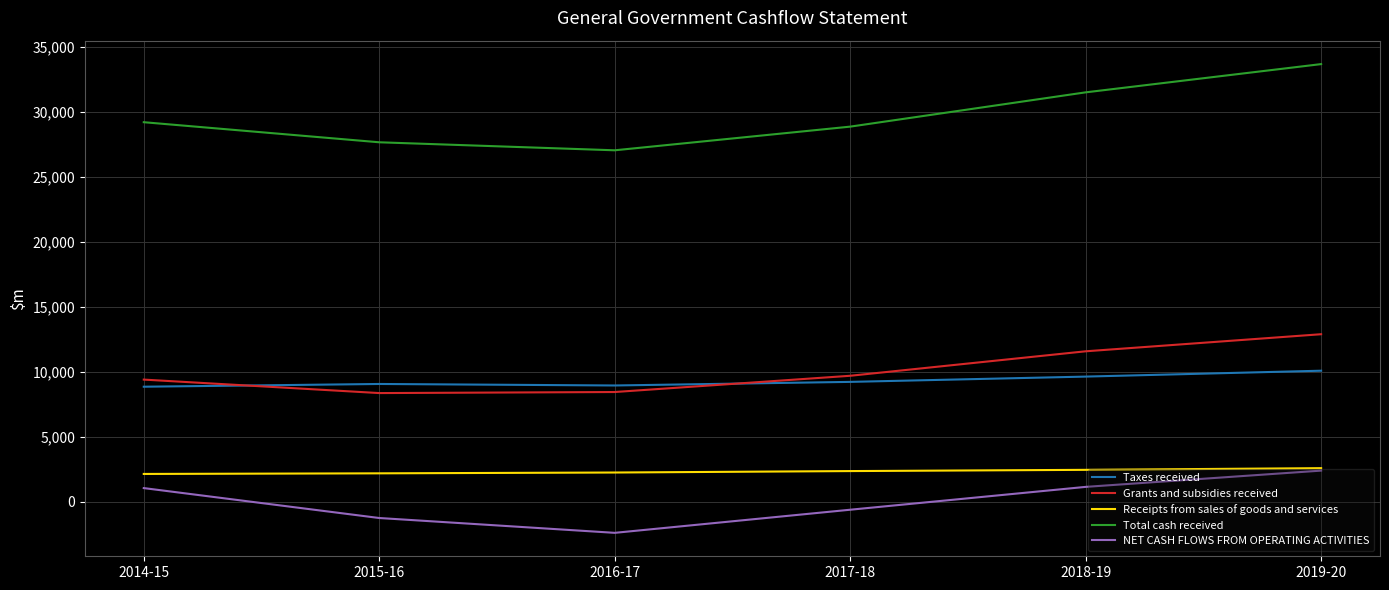

True or false: Total cash received and Taxes received cross at least once.

False